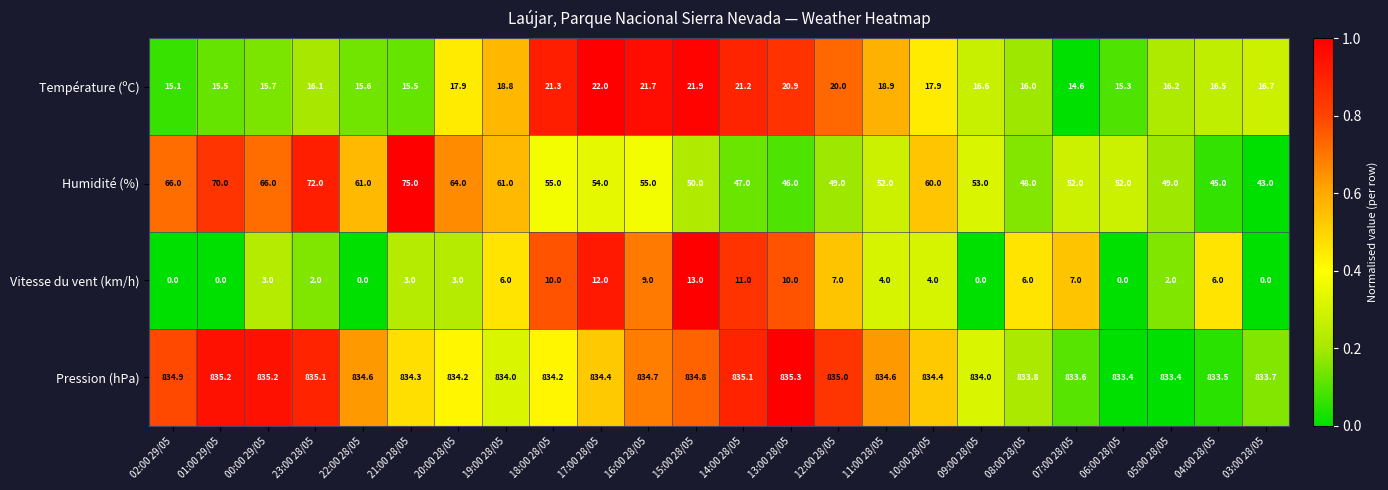

Read the Pression (hPa) value at 22:00 28/05.

834.6